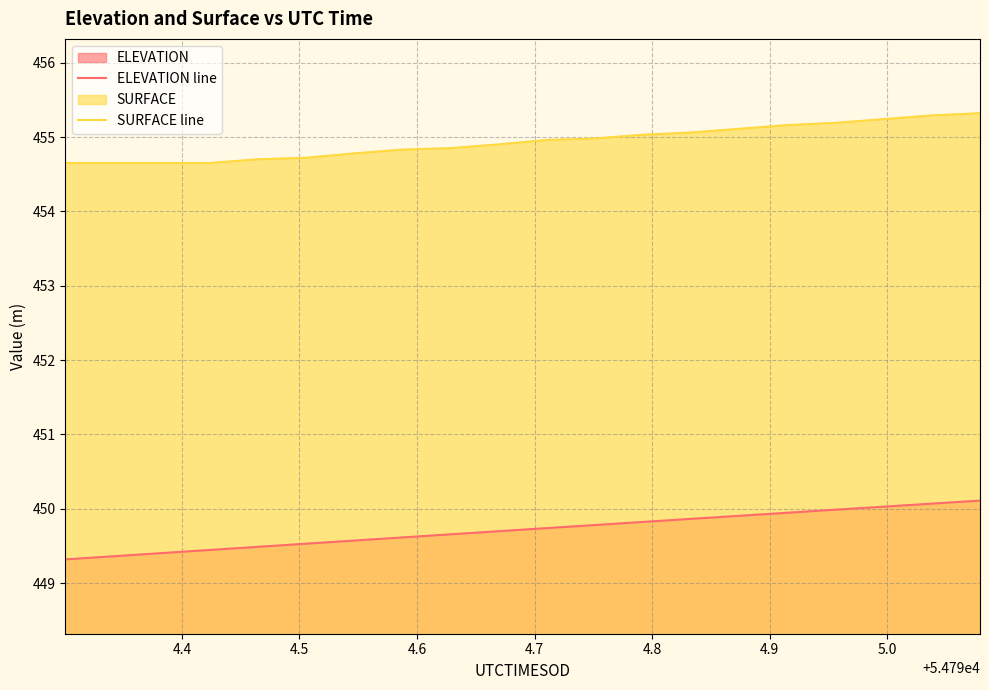

True or false: SURFACE line and ELEVATION line intersect in this chart.

False